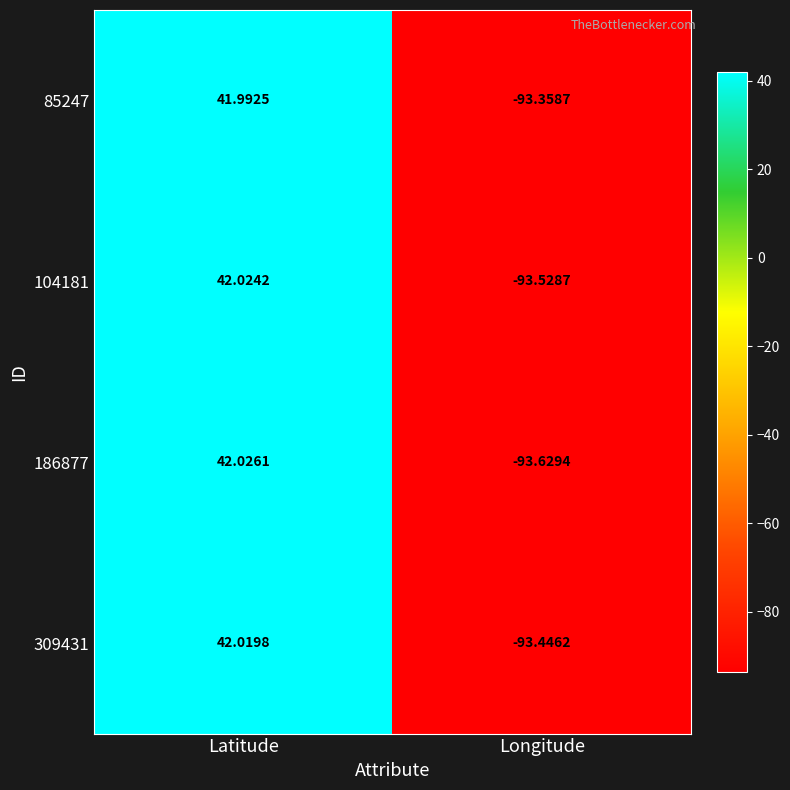

Which series has the widest spread of values?

186877